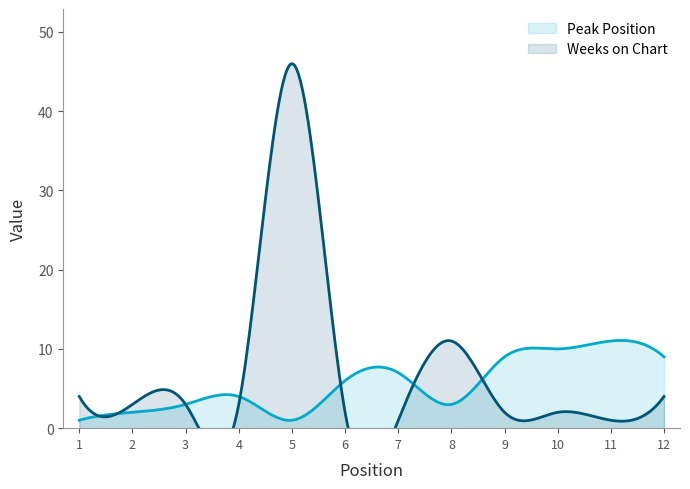

What is the highest value of the Peak Position series?

11.1